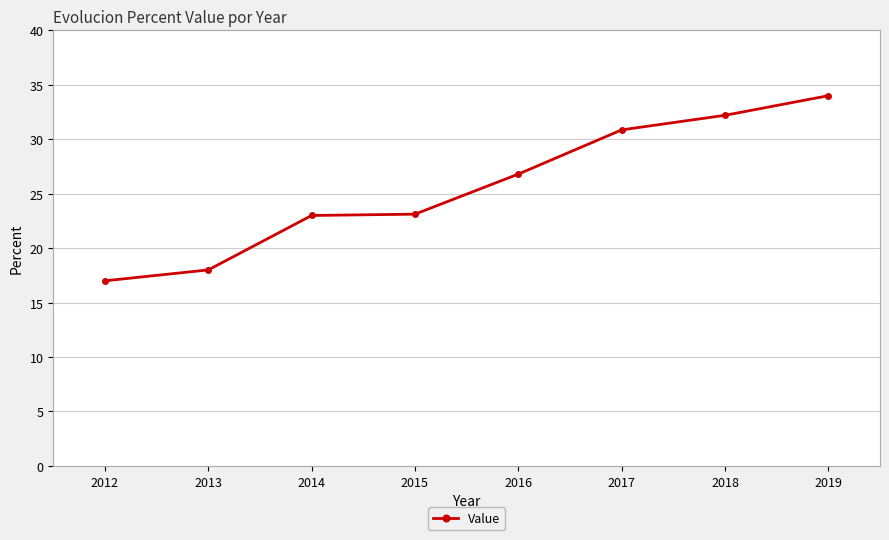

Is it true that the value at 2012 is 4.1?

False